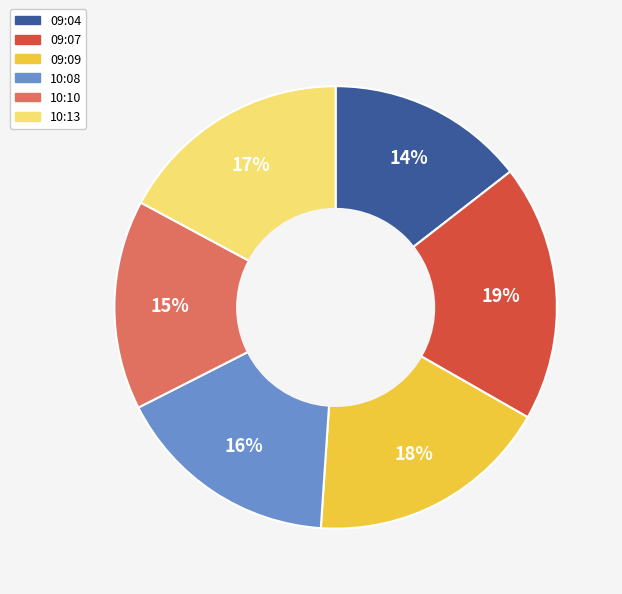

How many slices are in this pie chart?

6